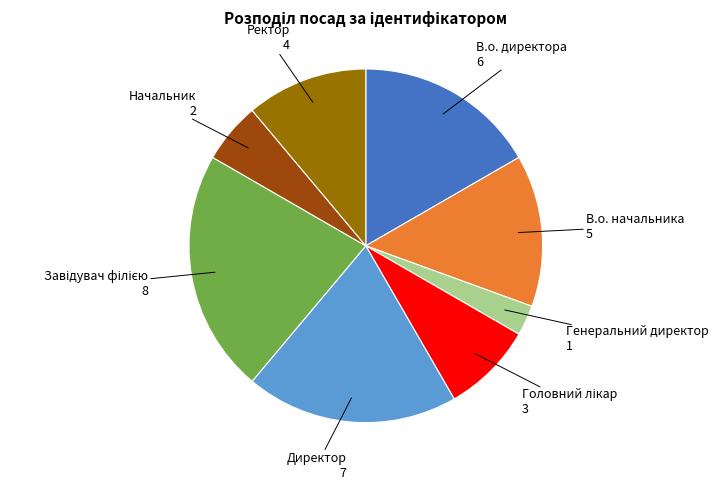

Does any single category account for the majority?

No